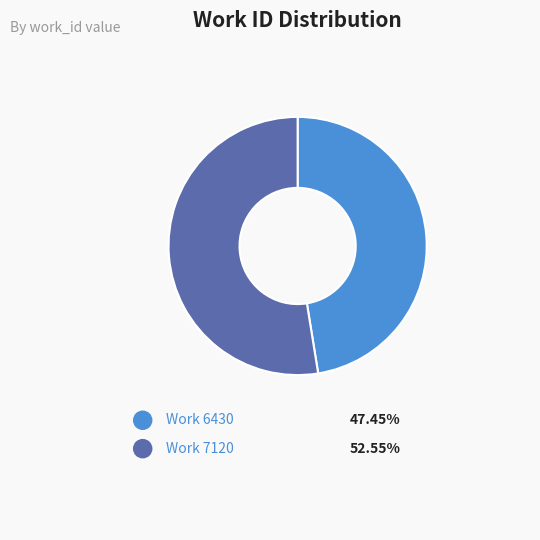

Between Work 7120 and Work 6430, which is larger?

Work 7120